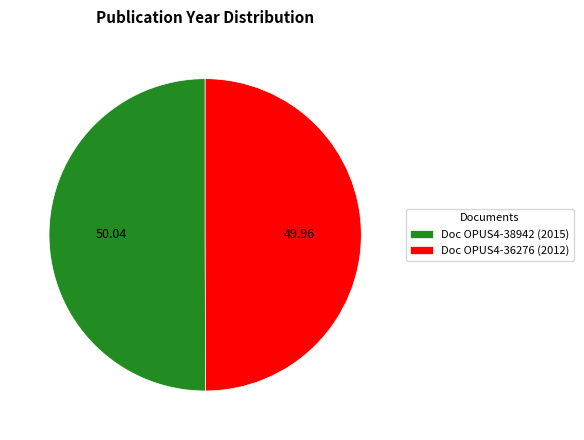

Do Doc OPUS4-36276 (2012) and Doc OPUS4-38942 (2015) together represent more than half of the pie?

Yes